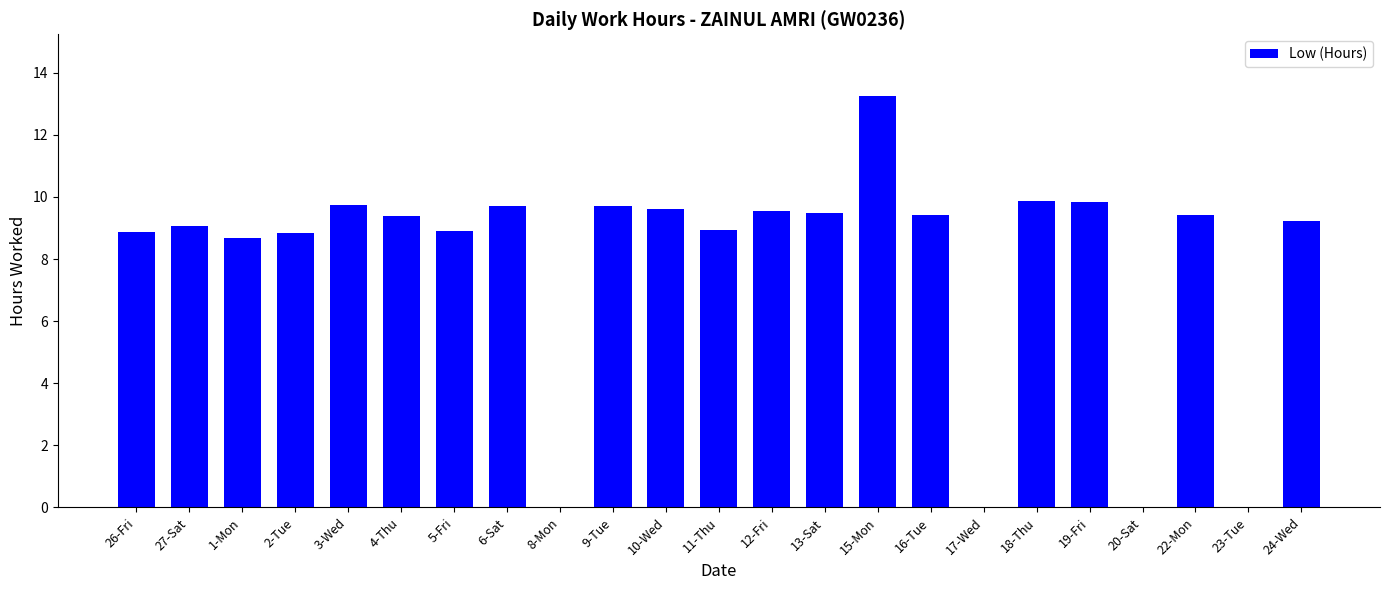

Which label corresponds to the largest value in the chart?

15-Mon